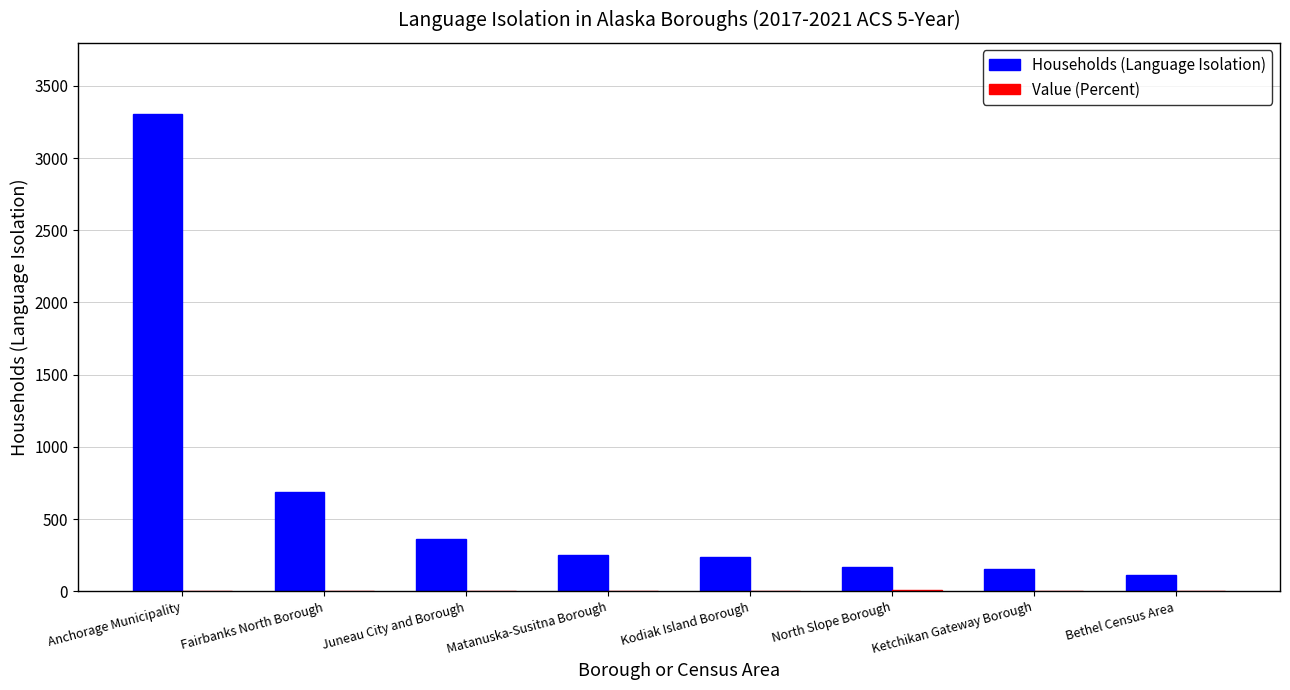

Which series has the widest spread of values?

Households (Language Isolation)